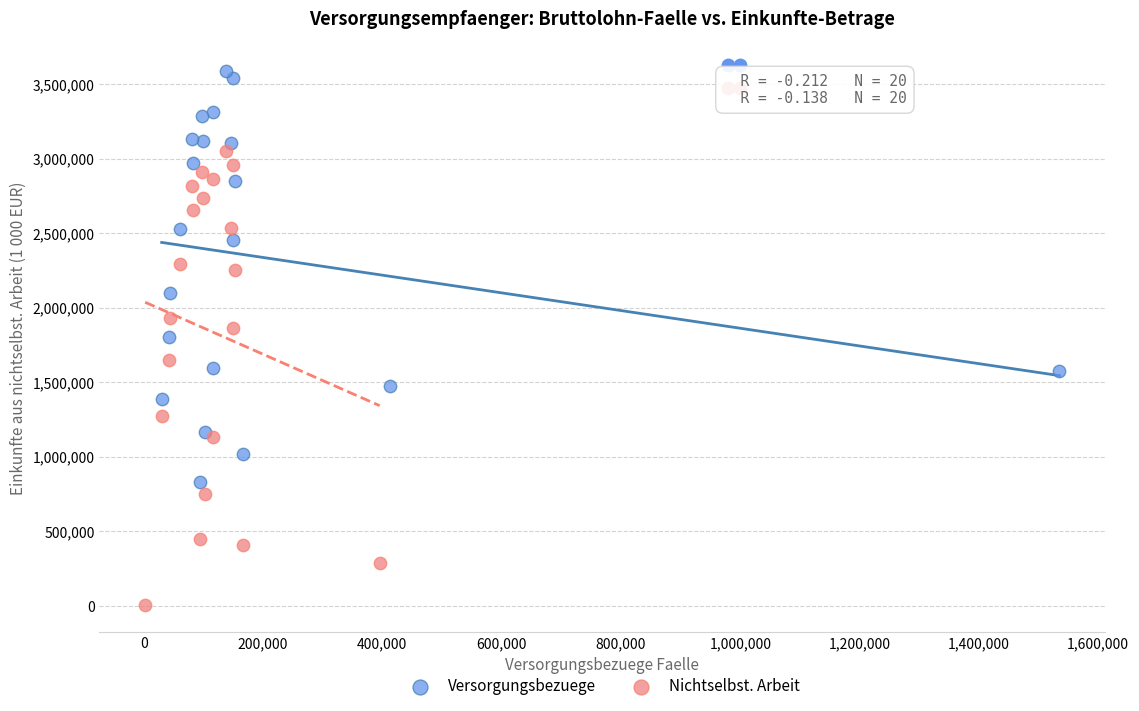

Which series has the largest Y range (max minus min)?

Nichtselbst. Arbeit